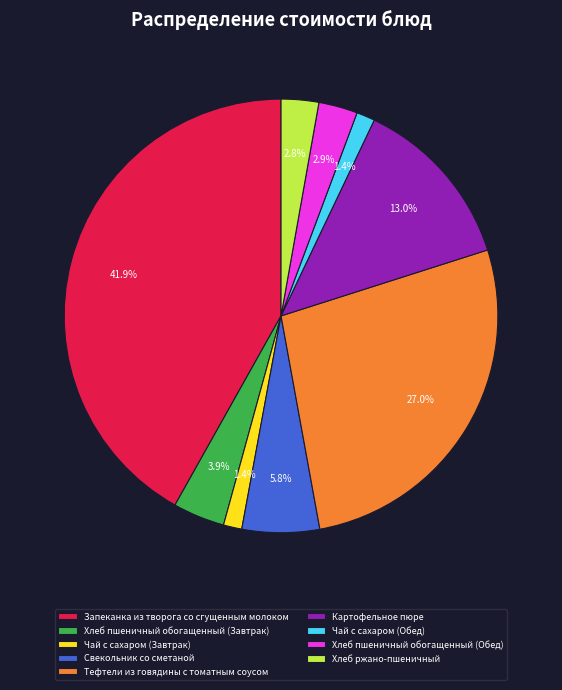

Does Запеканка из творога со сгущенным молоком account for over 50% of the chart?

No